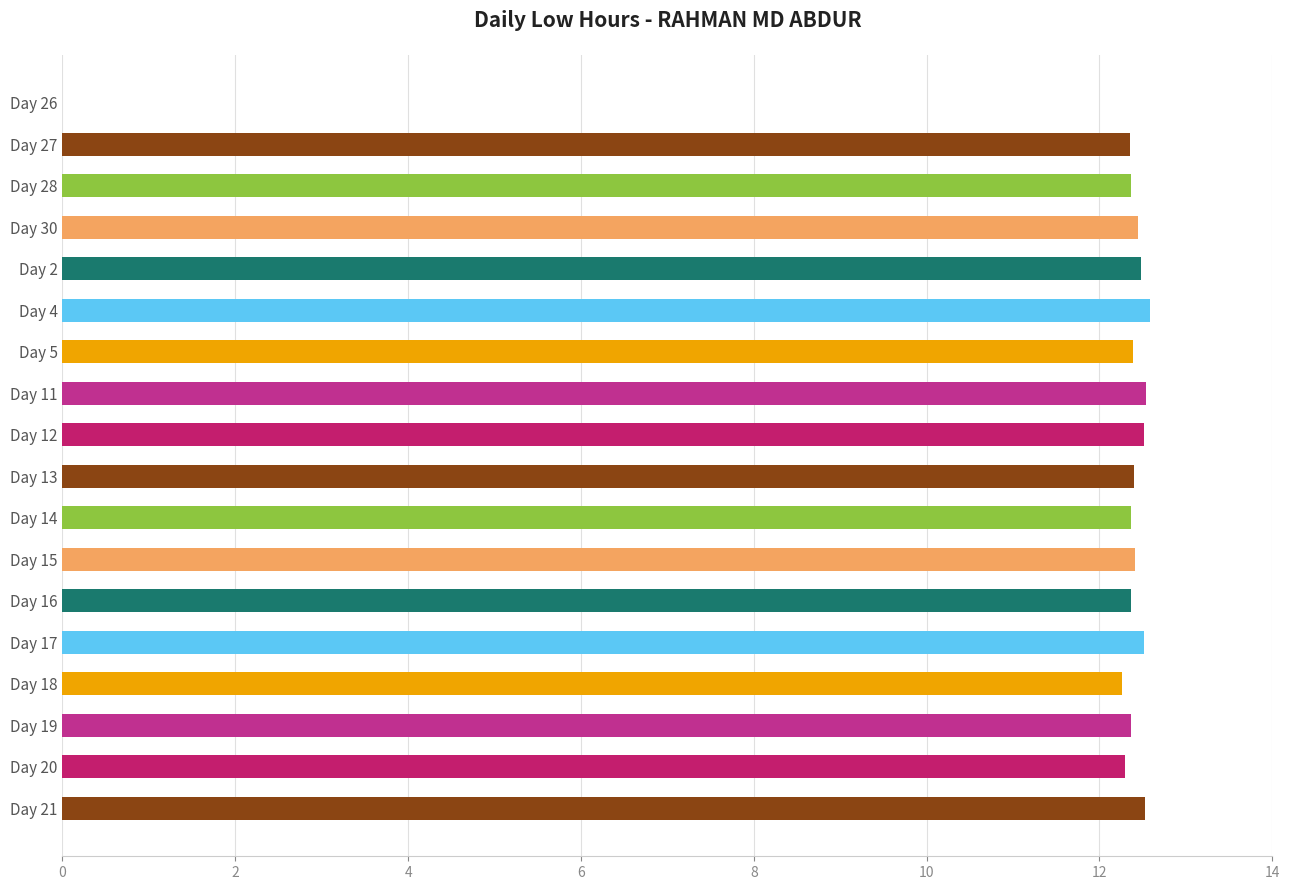

The chart shows a value of 7.1 at Day 16. True or false?

False